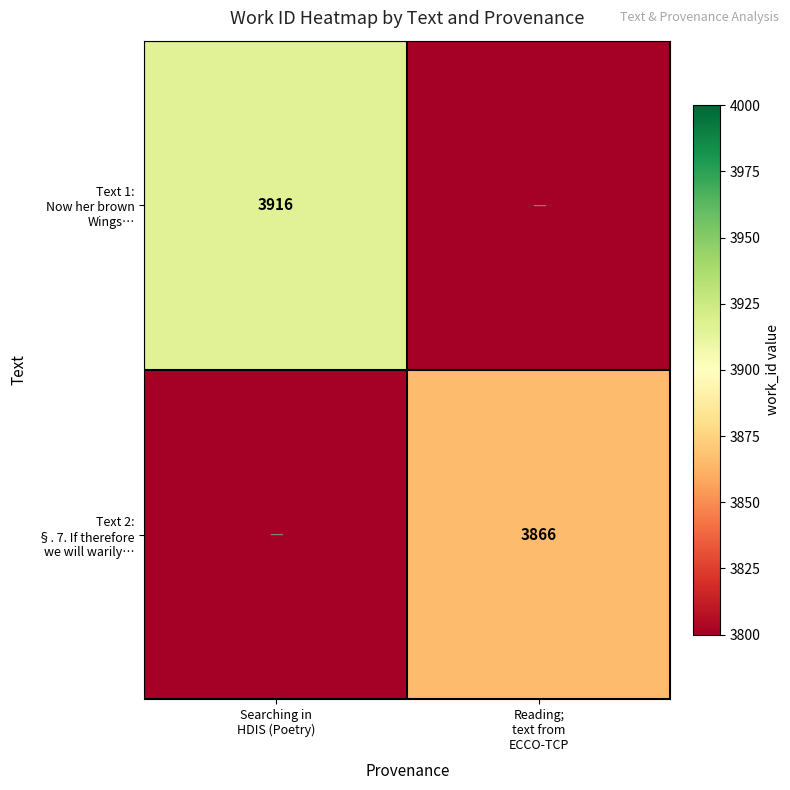

What is the average value of the Text 2: §. 7. If therefore we will warily… series?

1933